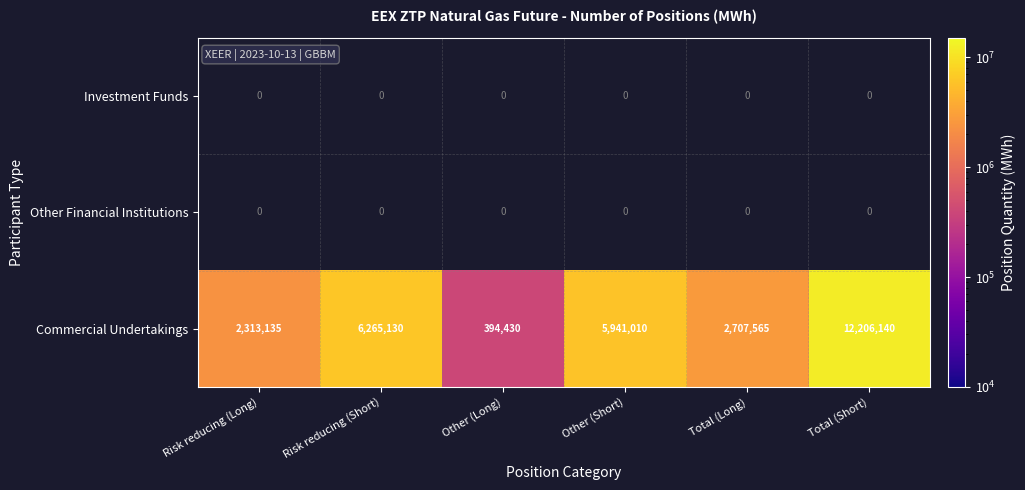

List the labels in order of Commercial Undertakings value, smallest first.

Other (Long), Risk reducing (Long), Total (Long), Other (Short), Risk reducing (Short), Total (Short)